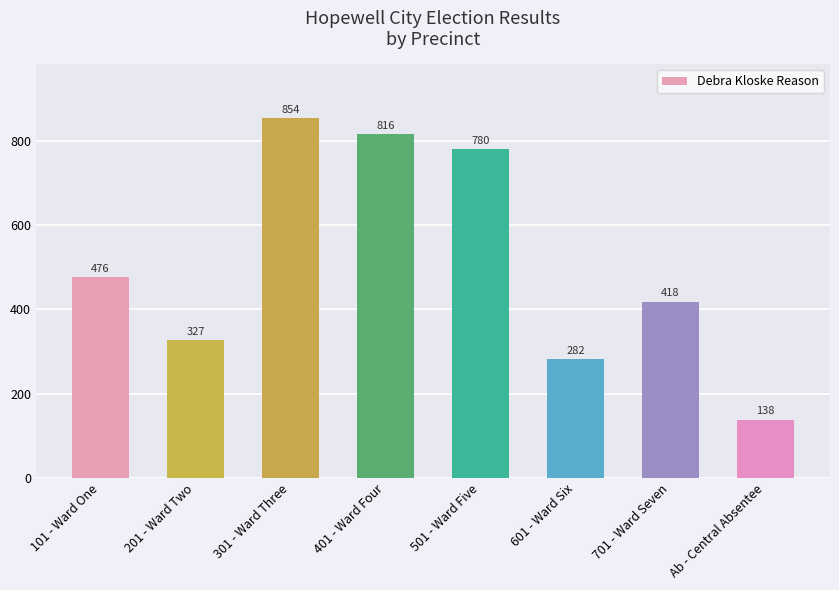

Reading right to left, what are all the values shown in this chart?

138	418	282	780	816	854	327	476